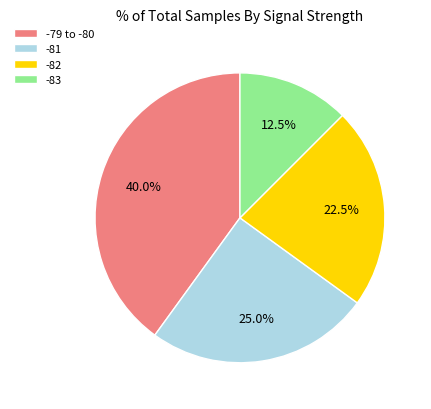

What is the smallest slice in the pie chart?

-83